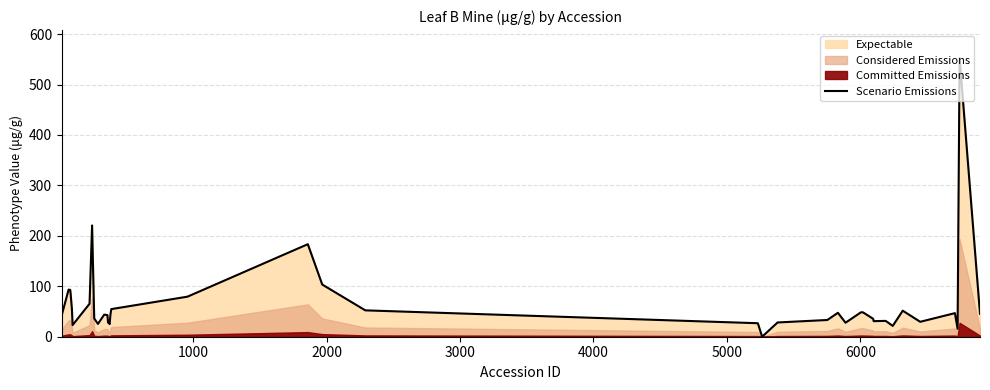

What is the maximum value shown in the chart?

552.7